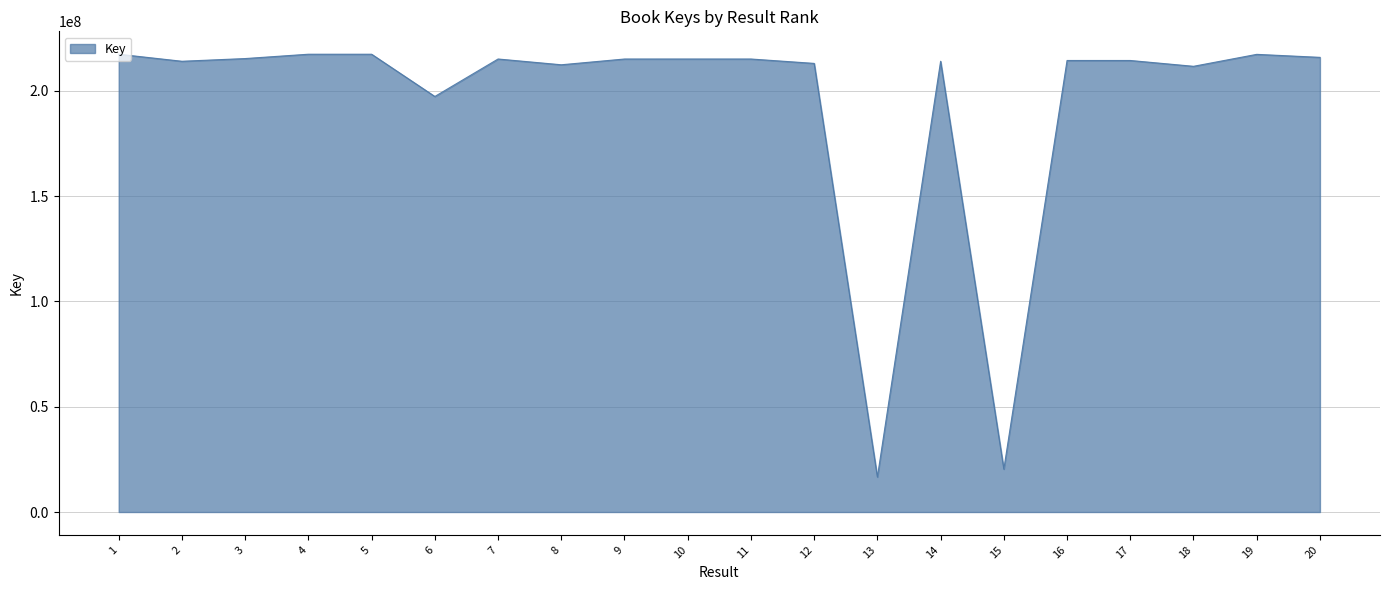

What is the change in value from 5 to 20?

-1486872